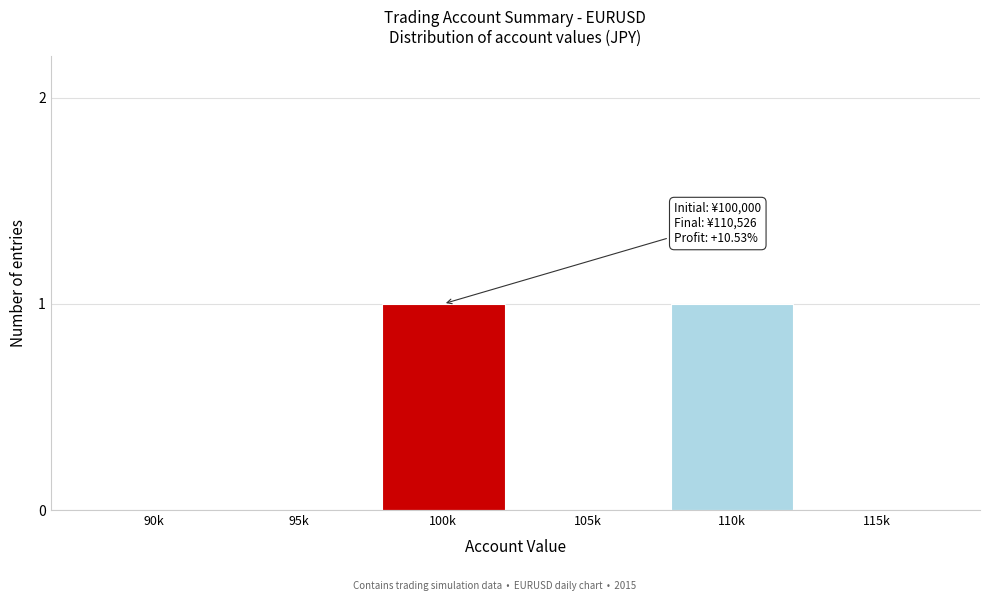

Reading left to right, extract all data points from this chart.

90k=0	95k=0	100k=1	105k=0	110k=1	115k=0